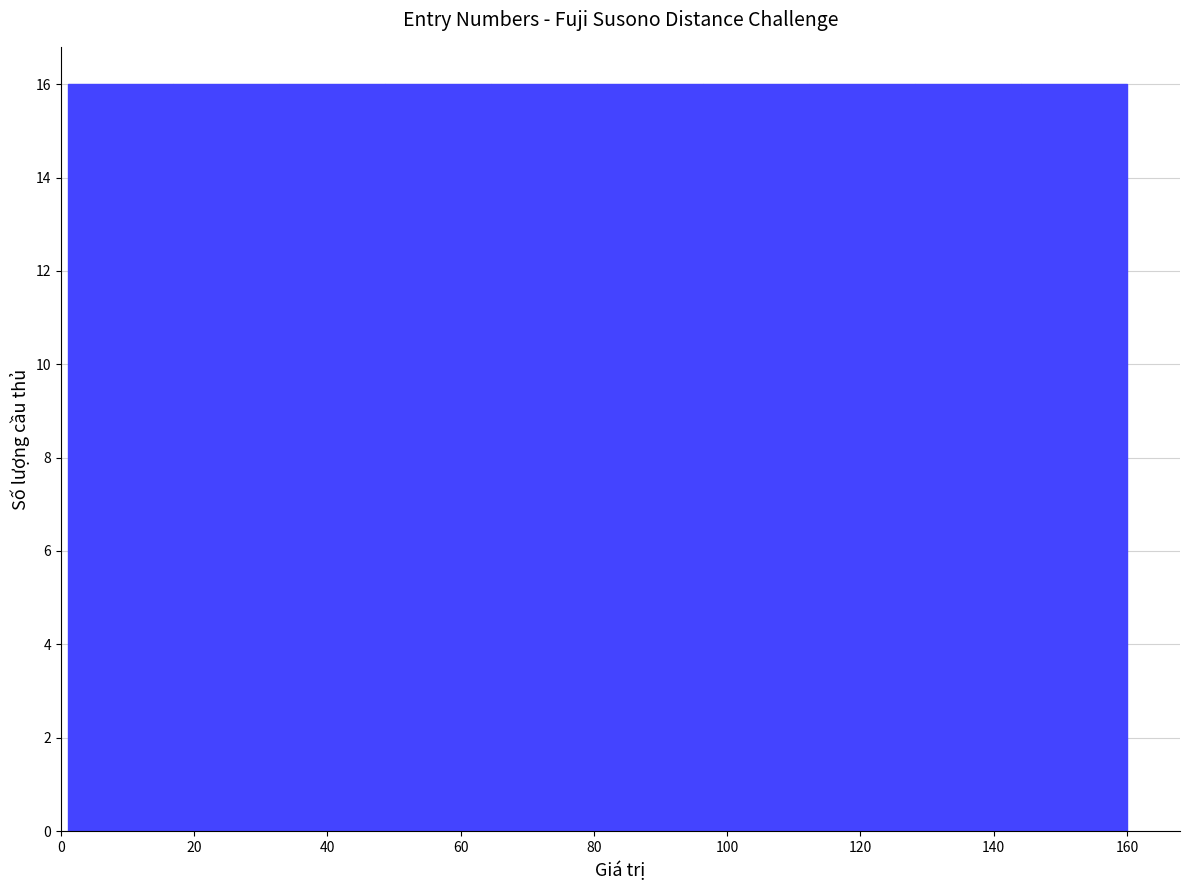

Reading left to right, transcribe this chart: for each bar, give the range it covers on the x-axis and its height. Neither the bar edges nor the heights are printed on the chart, so give them approximately, as read against the axes.

2 to 16: 16
16 to 32: 16
32 to 48: 16
48 to 64: 16
64 to 80: 16
80 to 96: 16
96 to 112: 16
112 to 128: 16
128 to 144: 16
144 to 160: 16